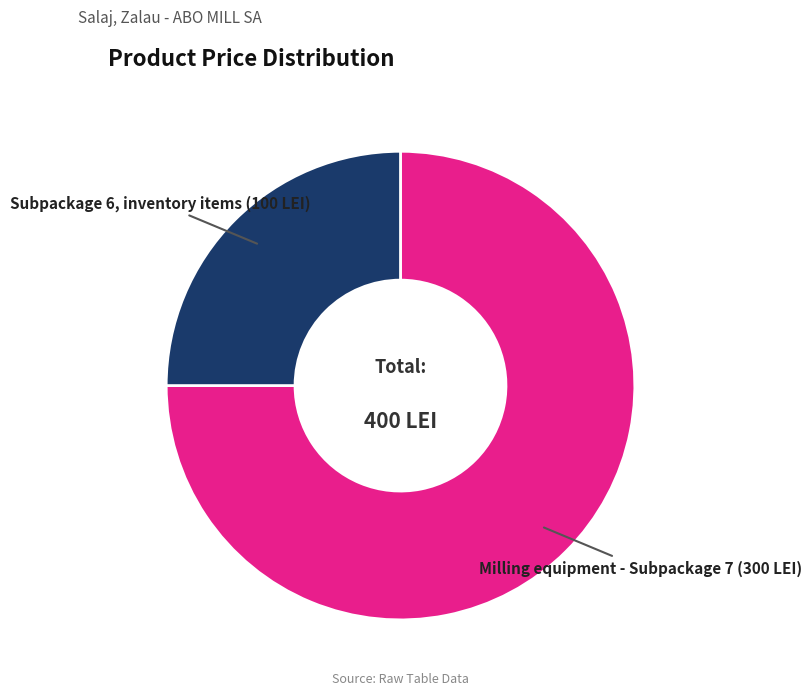

Is there any slice that represents more than half of the pie?

Yes